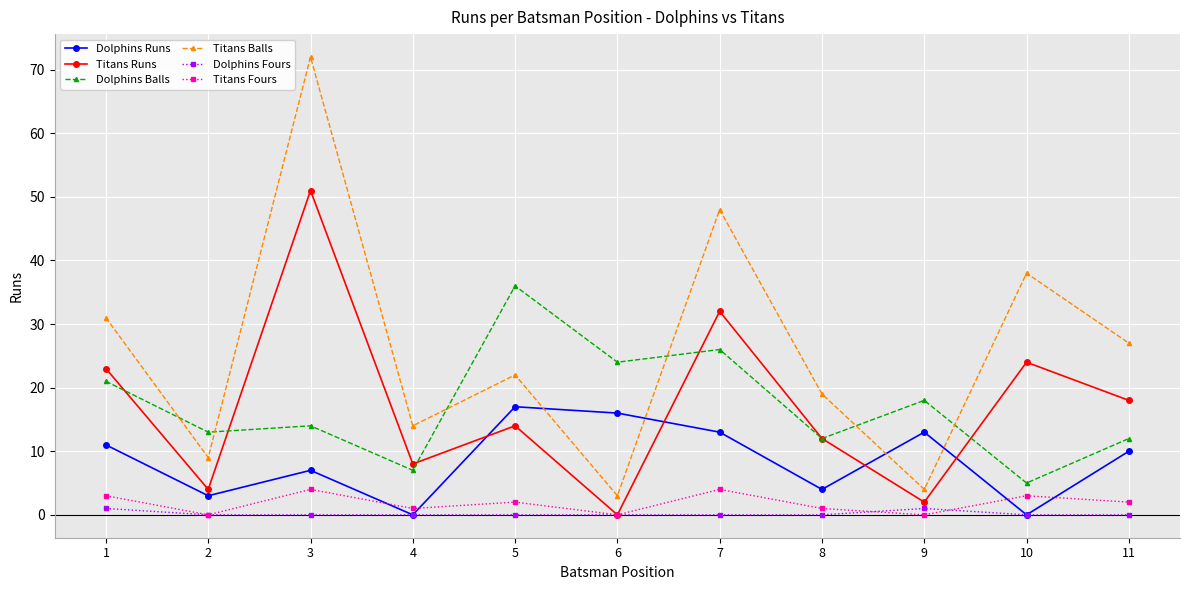

Which series has the largest range (max minus min)?

Titans Balls